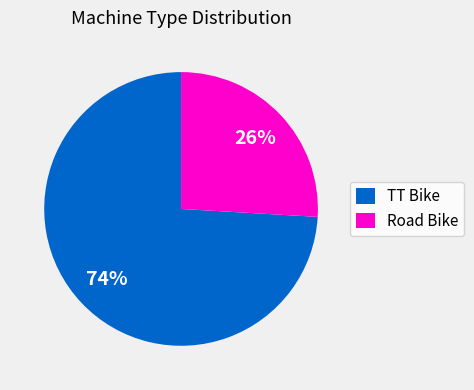

Combined, do Road Bike and TT Bike account for over 50%?

Yes